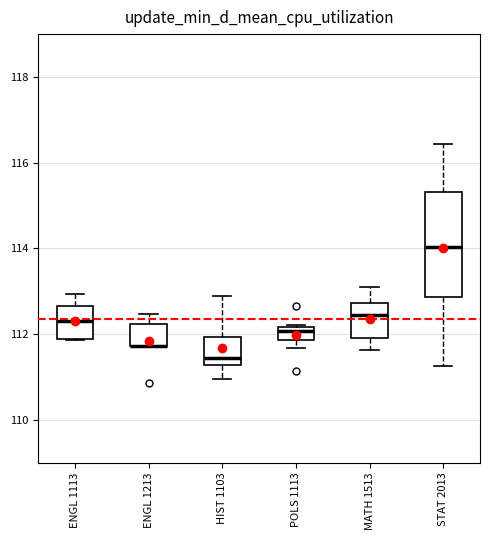

Reading left to right, transcribe this box plot: for each box, give where its median line is, the range the box spans, and where its two whiskers end, as read against the y-axis. The values are not printed on the chart, so give them approximately, as read against the axis.

ENGL 1113: median 112.2, box 111.8 to 112.6, whiskers 111.8 to 113.0
ENGL 1213: median 111.8 (drawn on the box's lower edge), box 111.8 to 112.2, whiskers 111.8 to 112.4
HIST 1103: median 111.4, box 111.2 to 112.0, whiskers 111.0 to 112.8
POLS 1113: median 112.0, box 111.8 to 112.2, whiskers 111.6 to 112.2
MATH 1513: median 112.4, box 112.0 to 112.8, whiskers 111.6 to 113.2
STAT 2013: median 114.0, box 112.8 to 115.4, whiskers 111.2 to 116.4